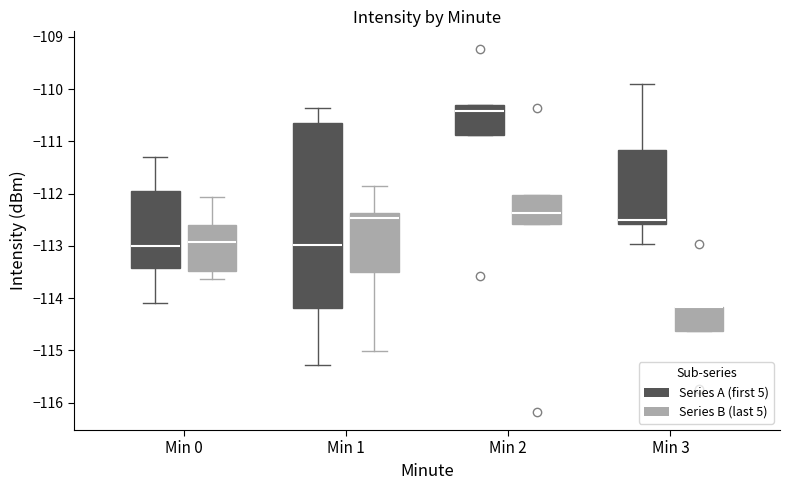

Reading left to right, read every box against the y-axis: the position of its median line, the range the box covers, and the ends of its whiskers. The values are not printed on the chart, so give them approximately, as read against the axis.

Min 0 (Series A (first 5)): median -113.0, box -113.4 to -111.9, whiskers -114.1 to -111.3
Min 0 (Series B (last 5)): median -112.9, box -113.5 to -112.6, whiskers -113.6 to -112.1
Min 1 (Series A (first 5)): median -113.0, box -114.2 to -110.6, whiskers -115.3 to -110.4
Min 1 (Series B (last 5)): median -112.5, box -113.5 to -112.4, whiskers -115.0 to -111.8
Min 2 (Series A (first 5)): median -110.4, box -110.9 to -110.3, whiskers -110.9 to -110.3
Min 2 (Series B (last 5)): median -112.4, box -112.6 to -112.0, whiskers -112.6 to -112.0
Min 3 (Series A (first 5)): median -112.5, box -112.6 to -111.2, whiskers -113.0 to -109.9
Min 3 (Series B (last 5)): median -114.2 (drawn on the box's upper edge), box -114.6 to -114.2, whiskers -114.6 to -114.2